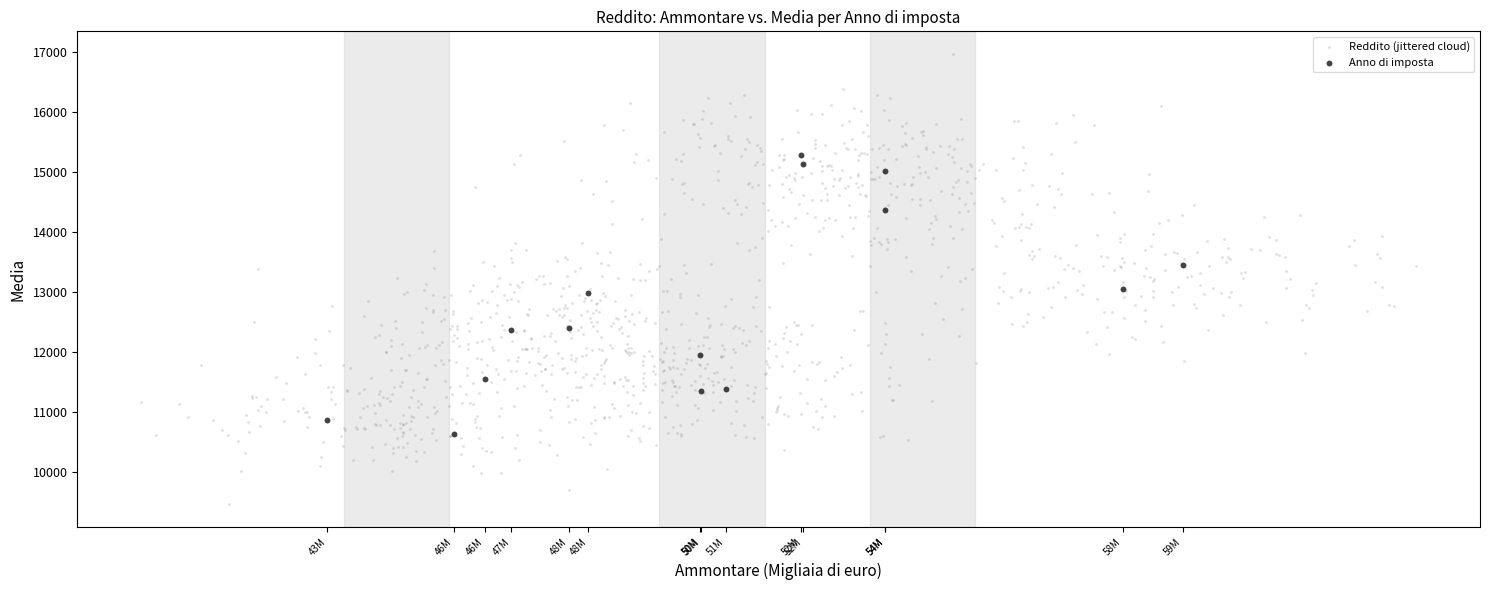

Which series has the largest Y range (max minus min)?

Reddito (jittered cloud)